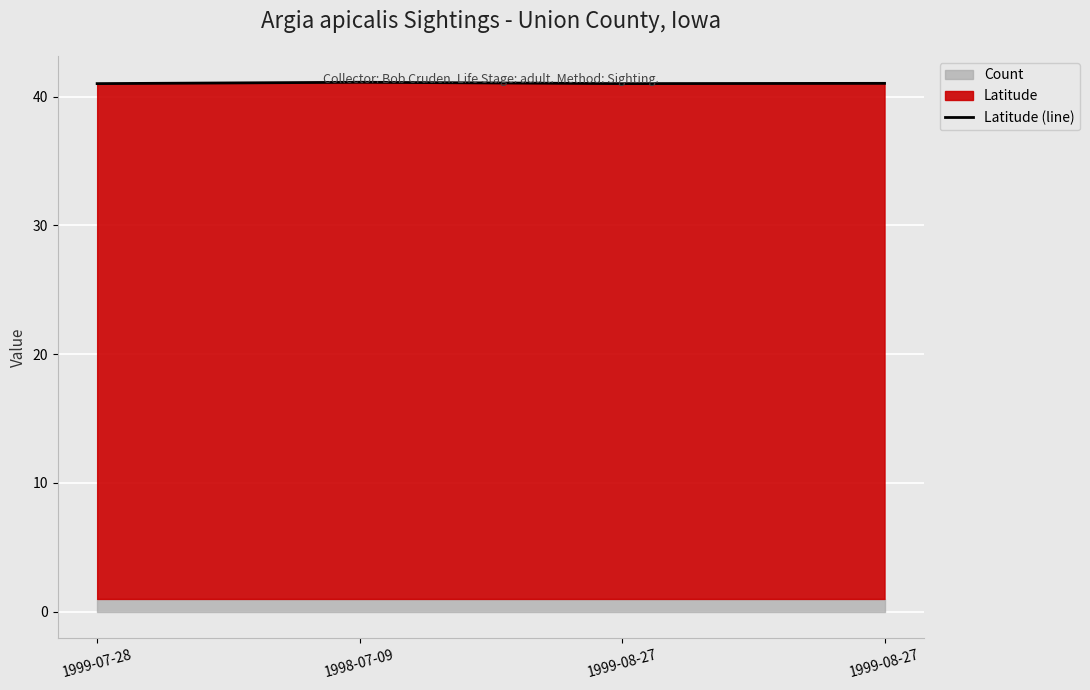

The chart shows a value of 41.0 at 1999-07-28. True or false?

True